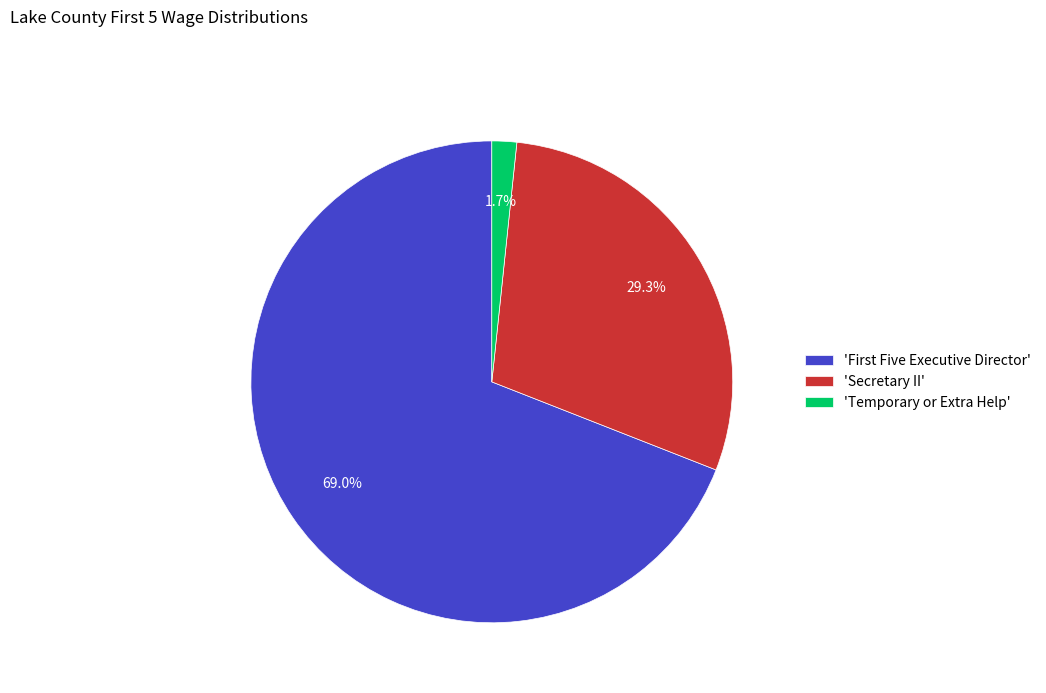

What portion of the pie excludes 'Secretary II'?

70.7%